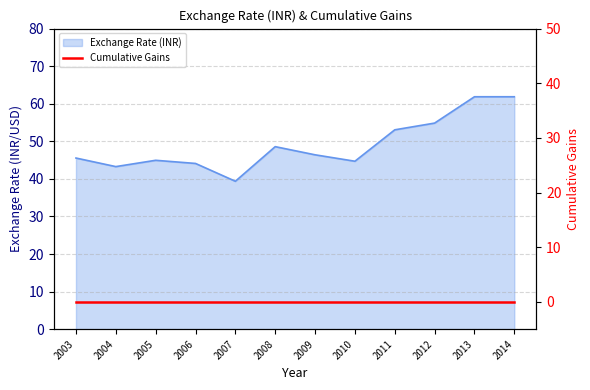

What is the average value?

49.0